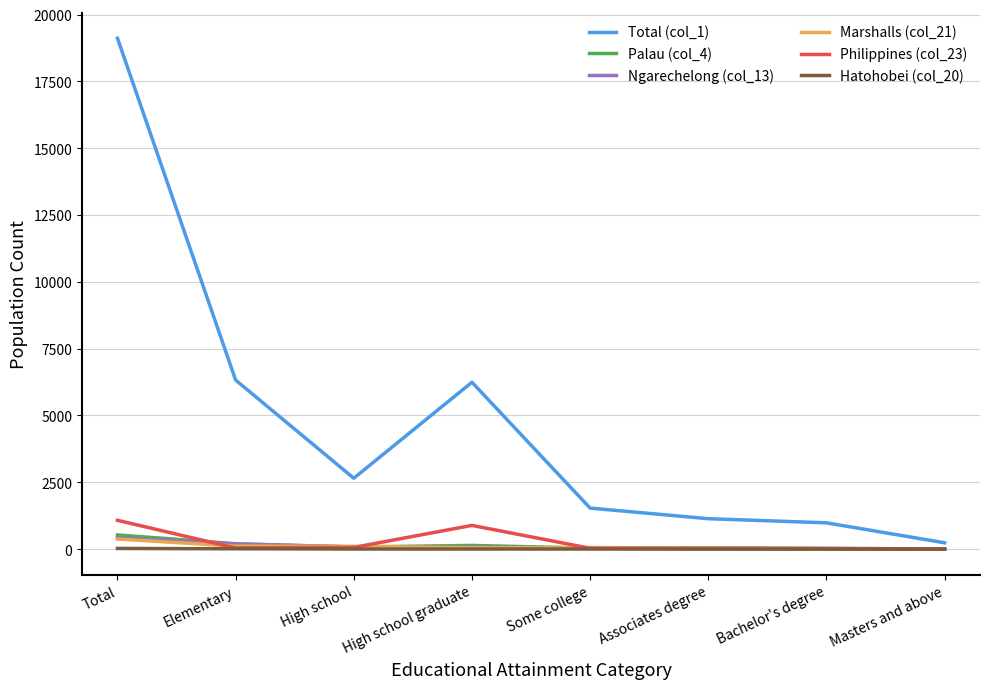

At how many categories does at least one series exceed 4911?

3